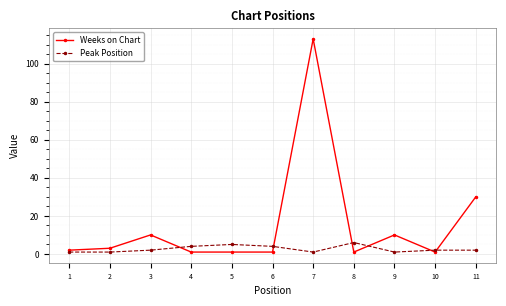

Which series has the widest spread of values?

Weeks on Chart